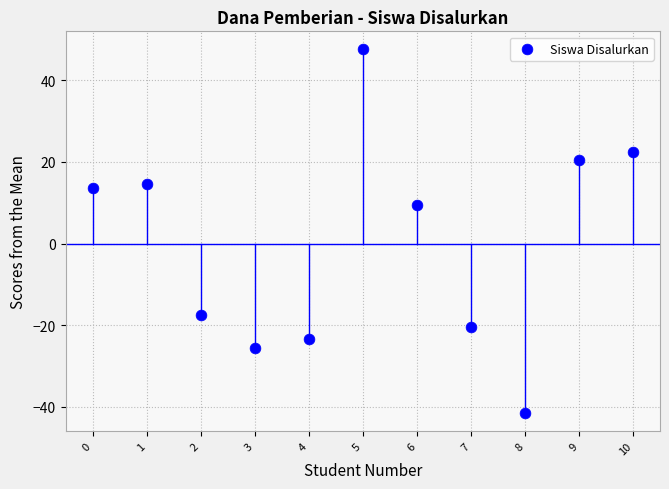

What is the range of Y values (max minus min)?

89.0